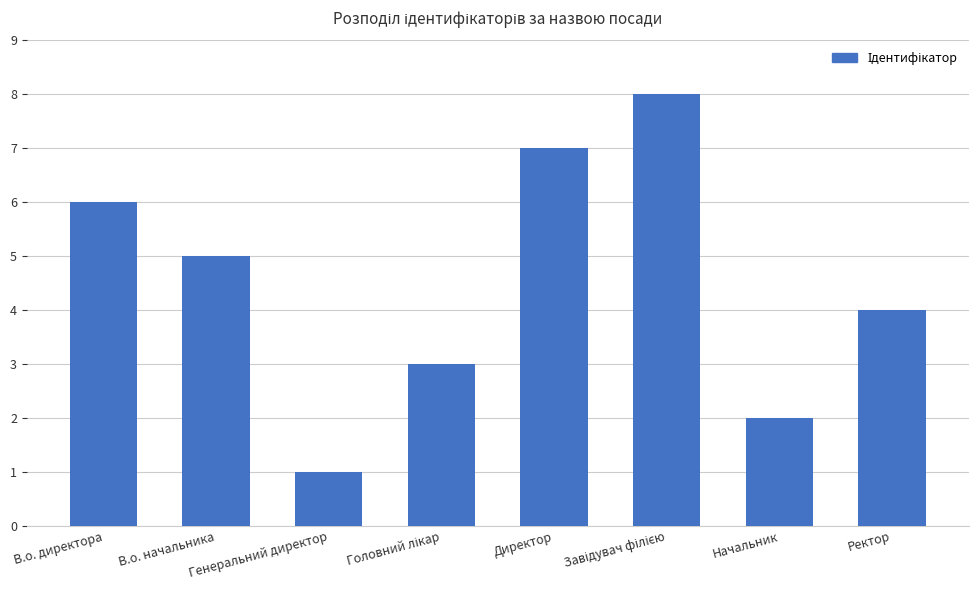

What is the difference between the values at Начальник and Генеральний директор?

1